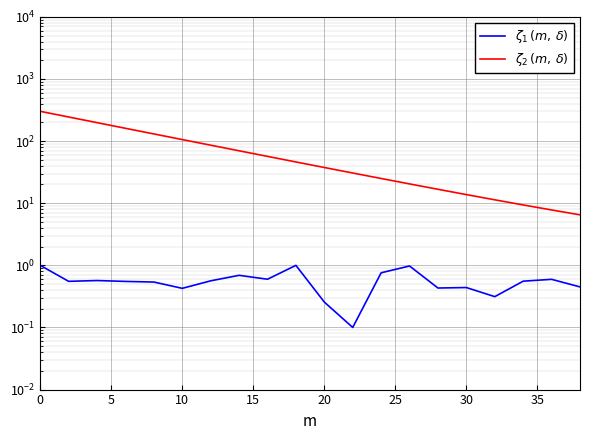

What is the lowest value of the $\zeta_2\,(m,\,\delta)$ series?

6.5